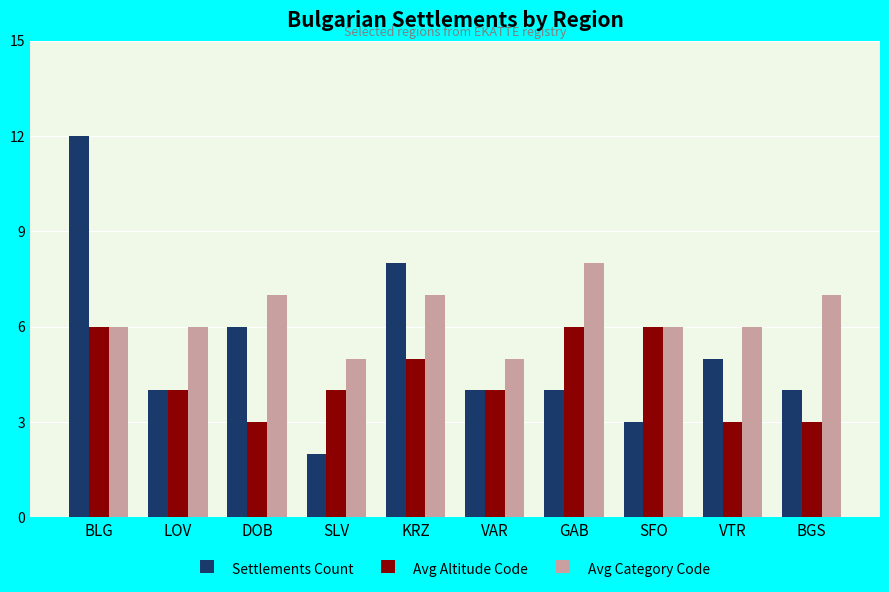

At KRZ, list the series in order from largest to smallest.

Settlements Count, Avg Category Code, Avg Altitude Code